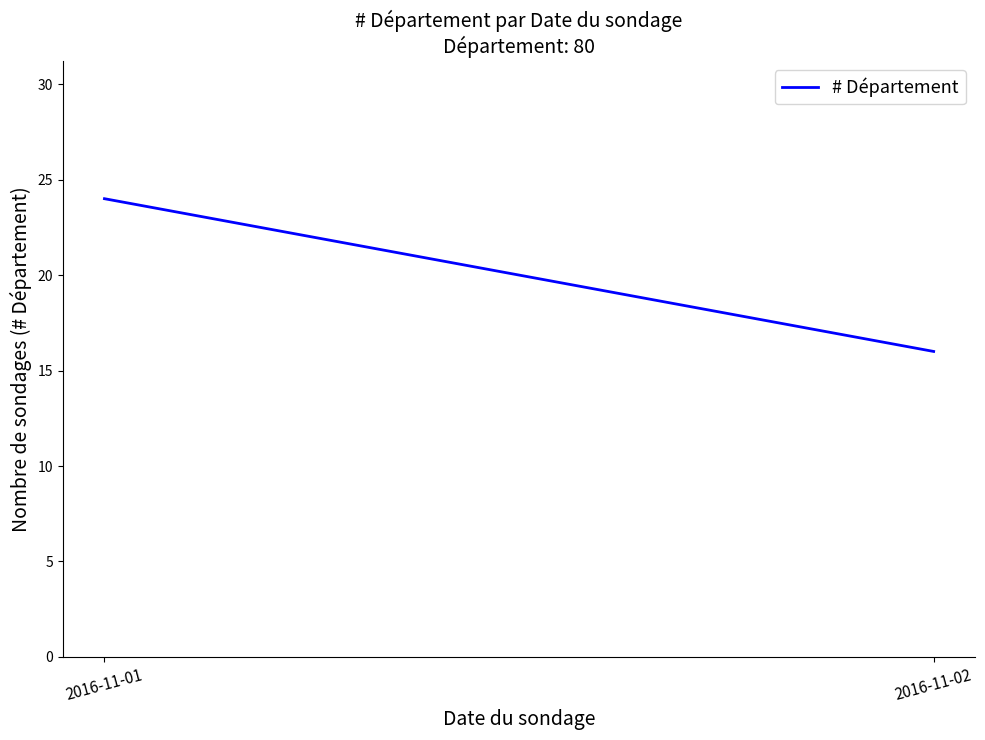

What is the difference between the maximum and minimum values?

8